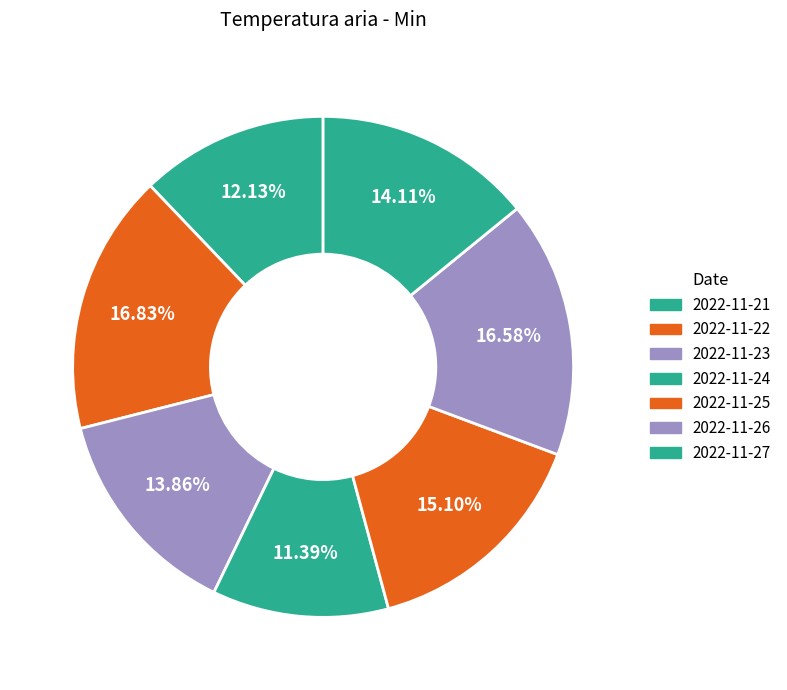

What percentage is the 2022-11-26 slice, to the nearest percent?

17%